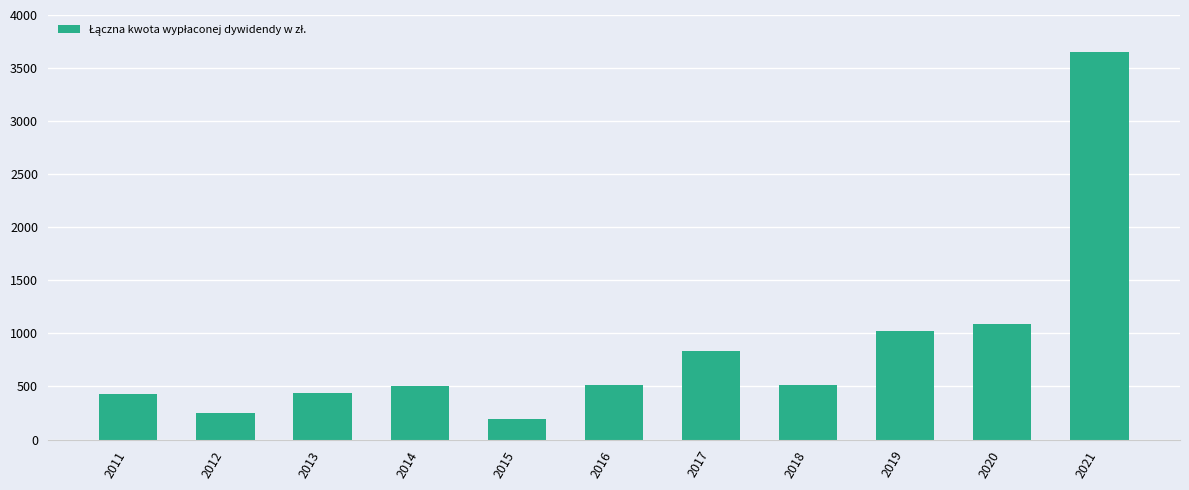

What is the difference between the maximum and minimum values?

3456.0